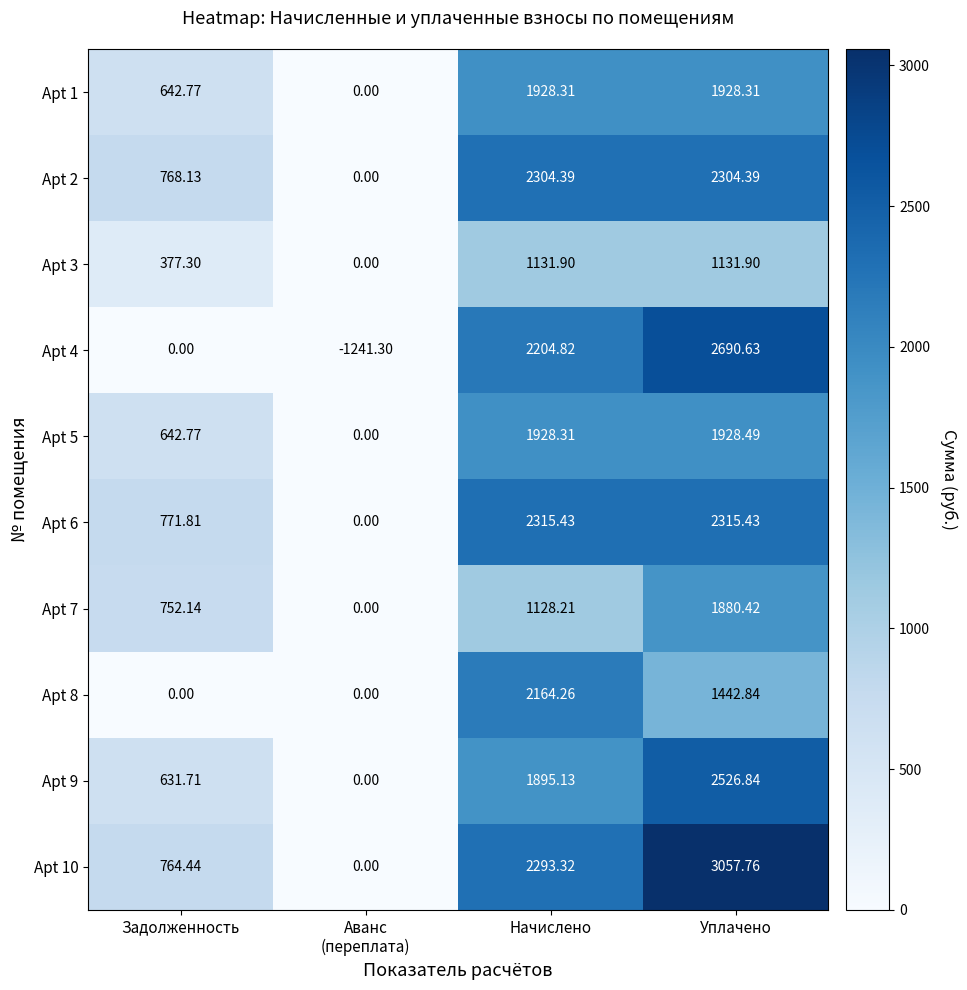

Which series has the largest range (max minus min)?

Apt 4